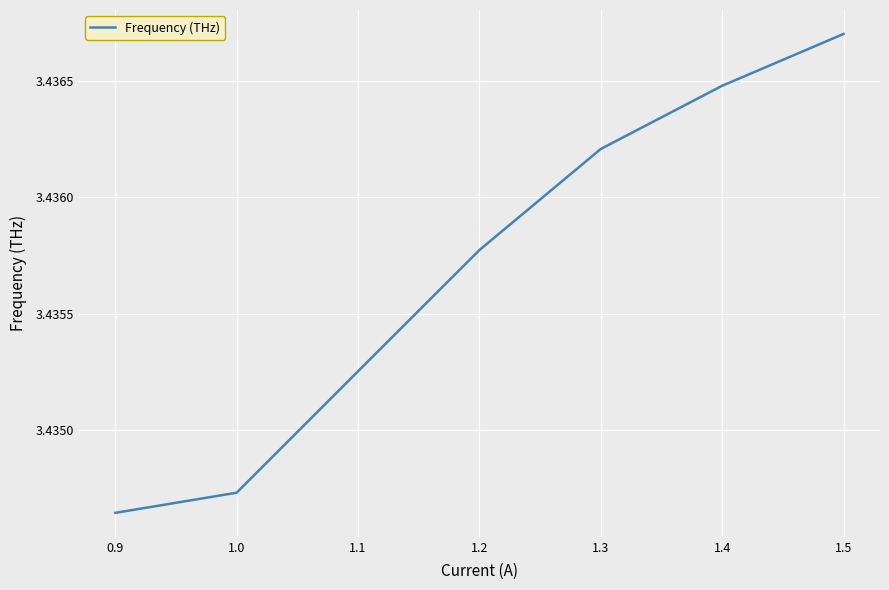

What position from the right is 0.9?

7